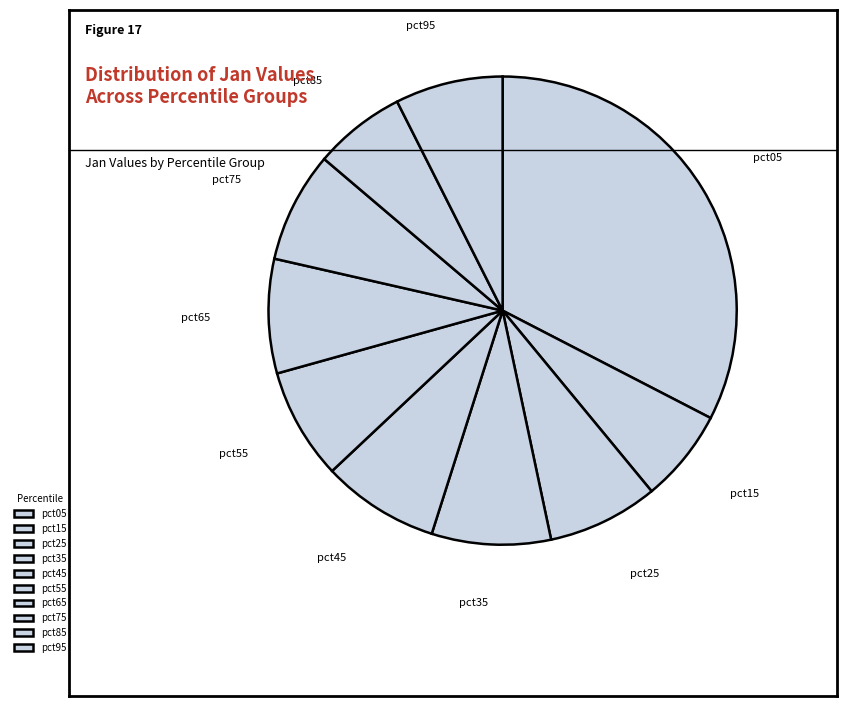

Which has a higher value, pct35 or pct85?

pct35